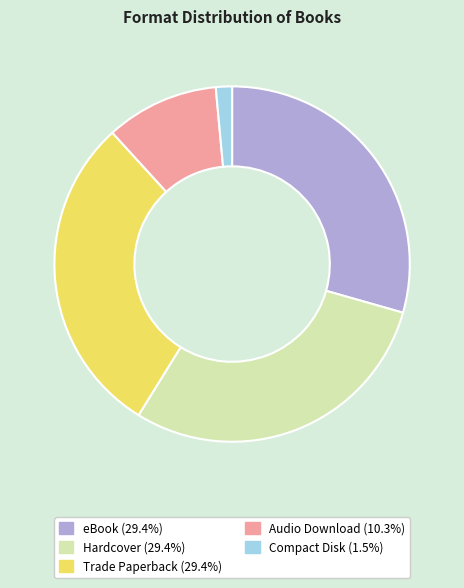

Approximately how many times larger is the value at Trade Paperback compared to Compact Disk?

20.0